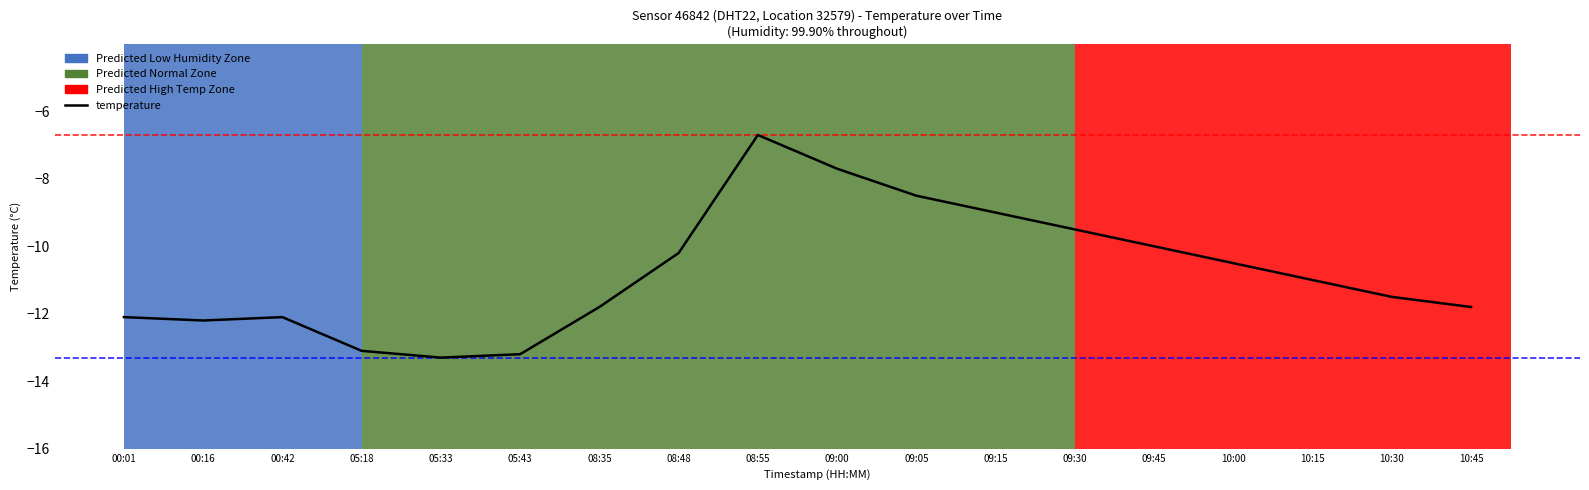

How many interior local valleys (lower than both neighbors) does the data have?

2